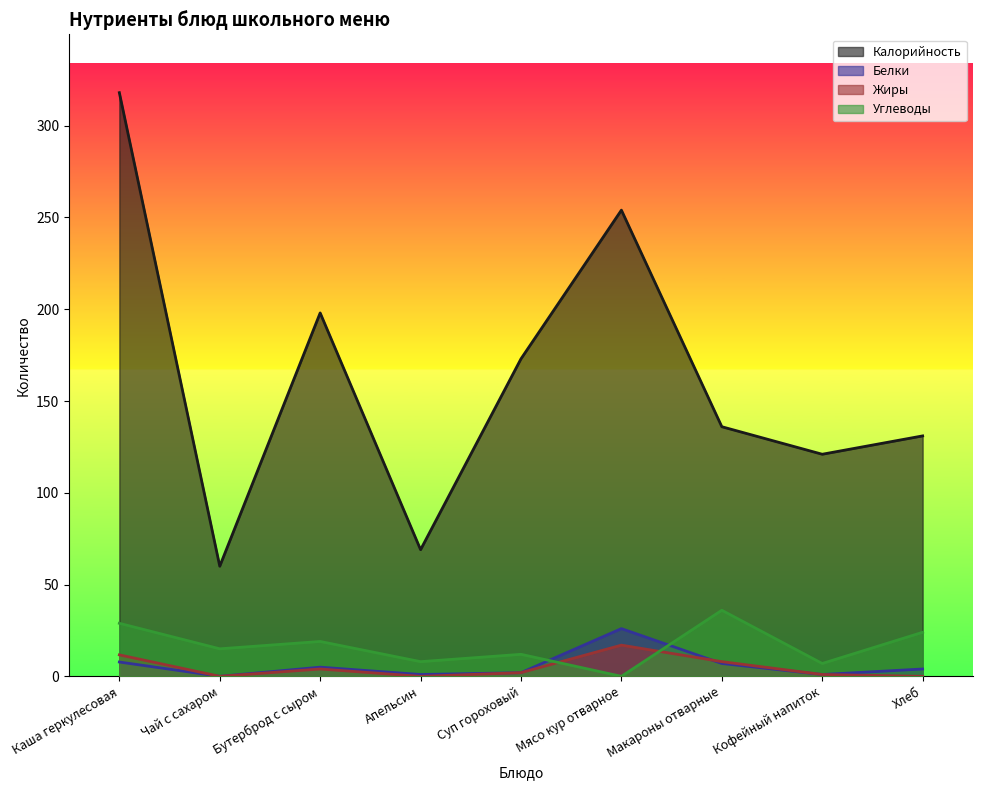

What is the maximum value for Белки?

26.0